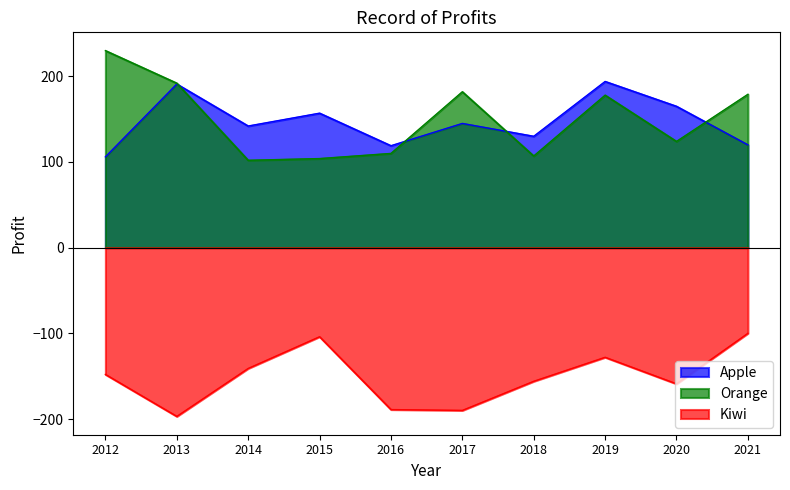

Which series ends up on top after the final intersection of Apple and Orange?

Orange